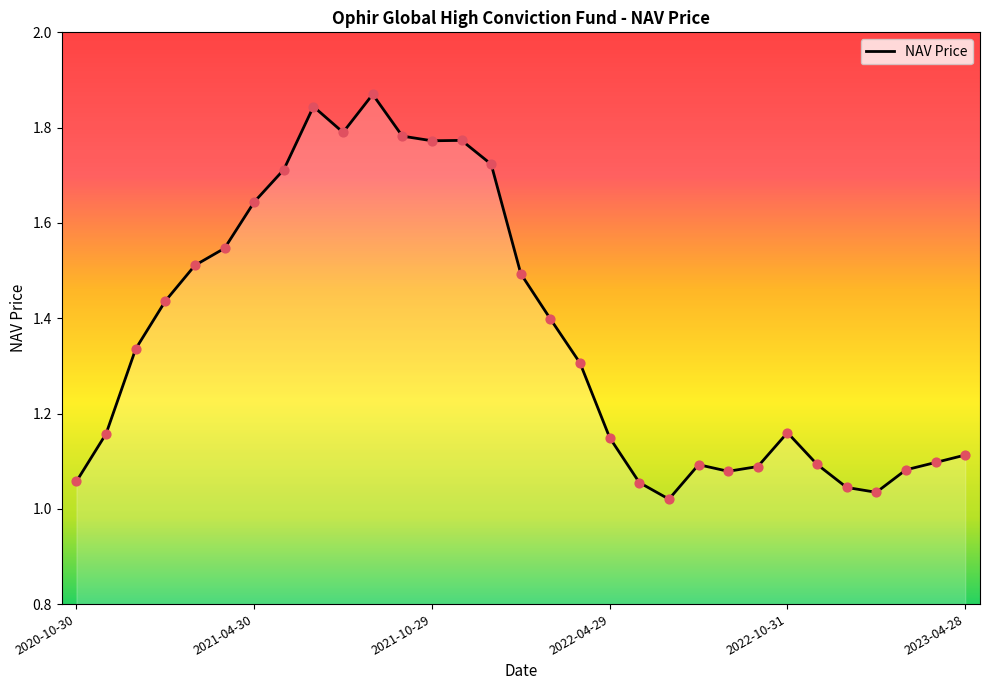

What is the difference between the maximum and minimum values?

0.8